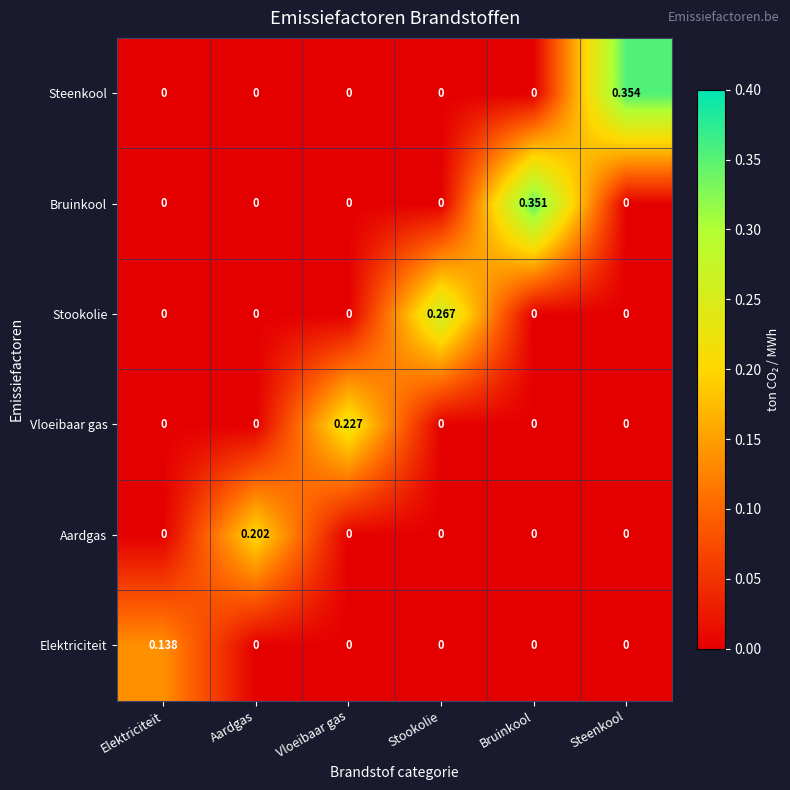

Which series has the widest spread of values?

Steenkool